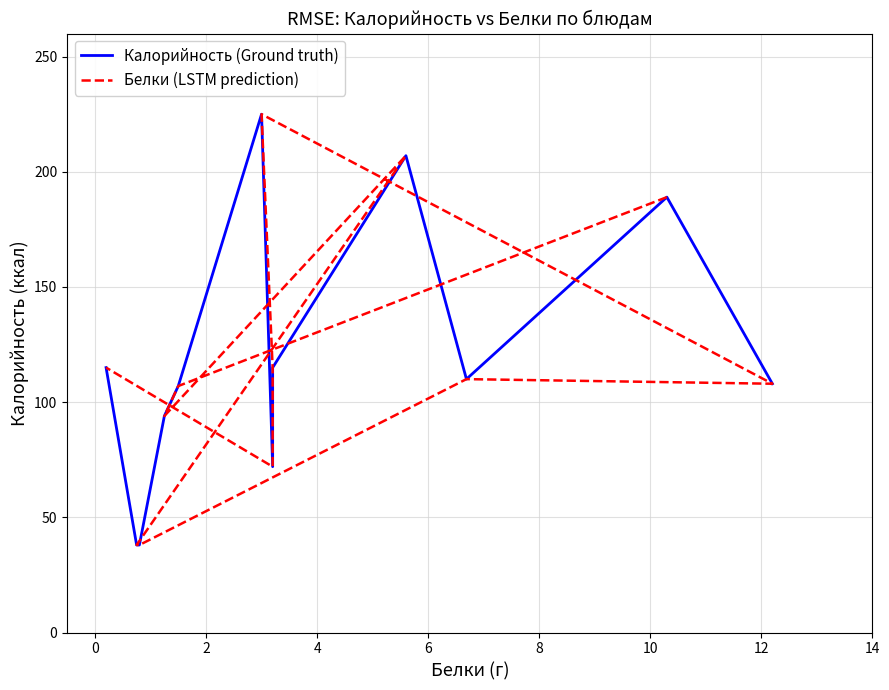

What are all the series names shown in the legend?

Калорийность (Ground truth), Белки (LSTM prediction)